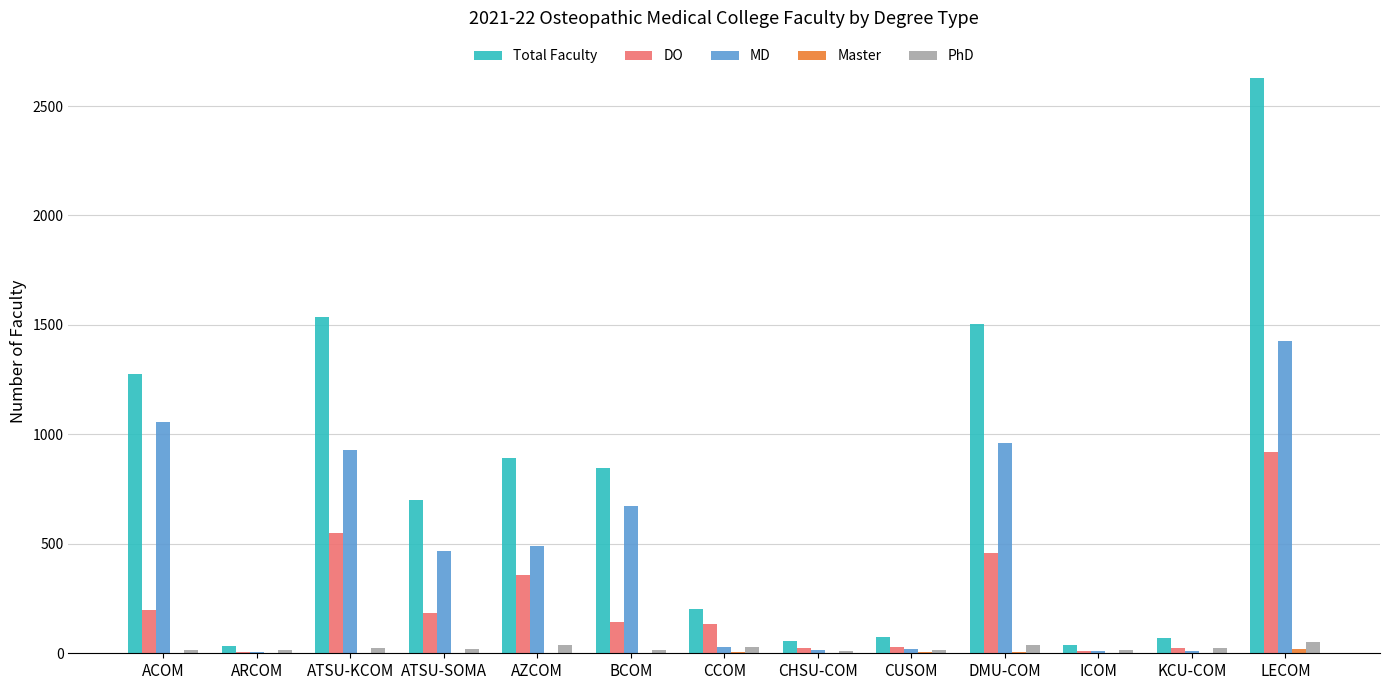

How many categories are shown in the chart?

13